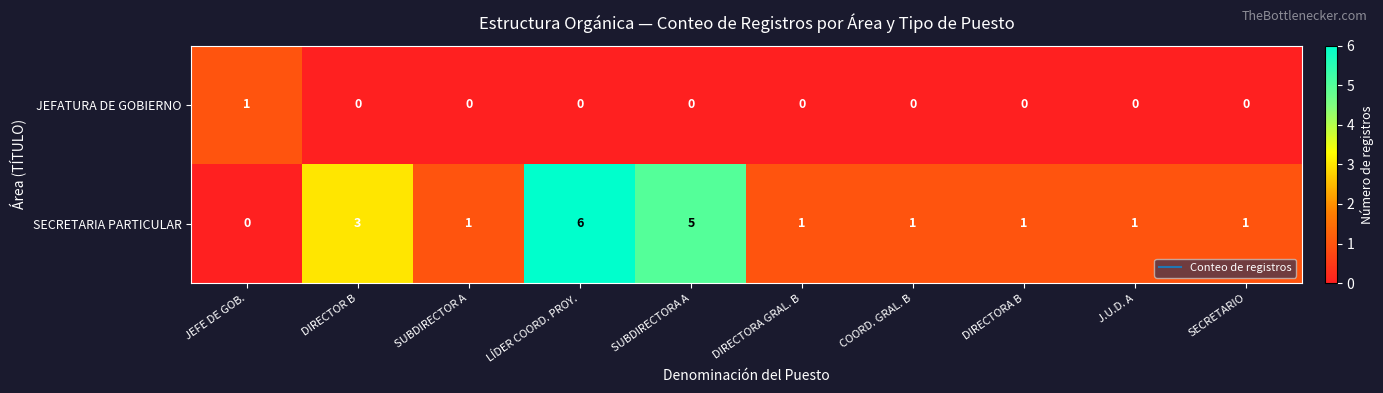

What is the difference between the highest and lowest values at SUBDIRECTORA A?

5